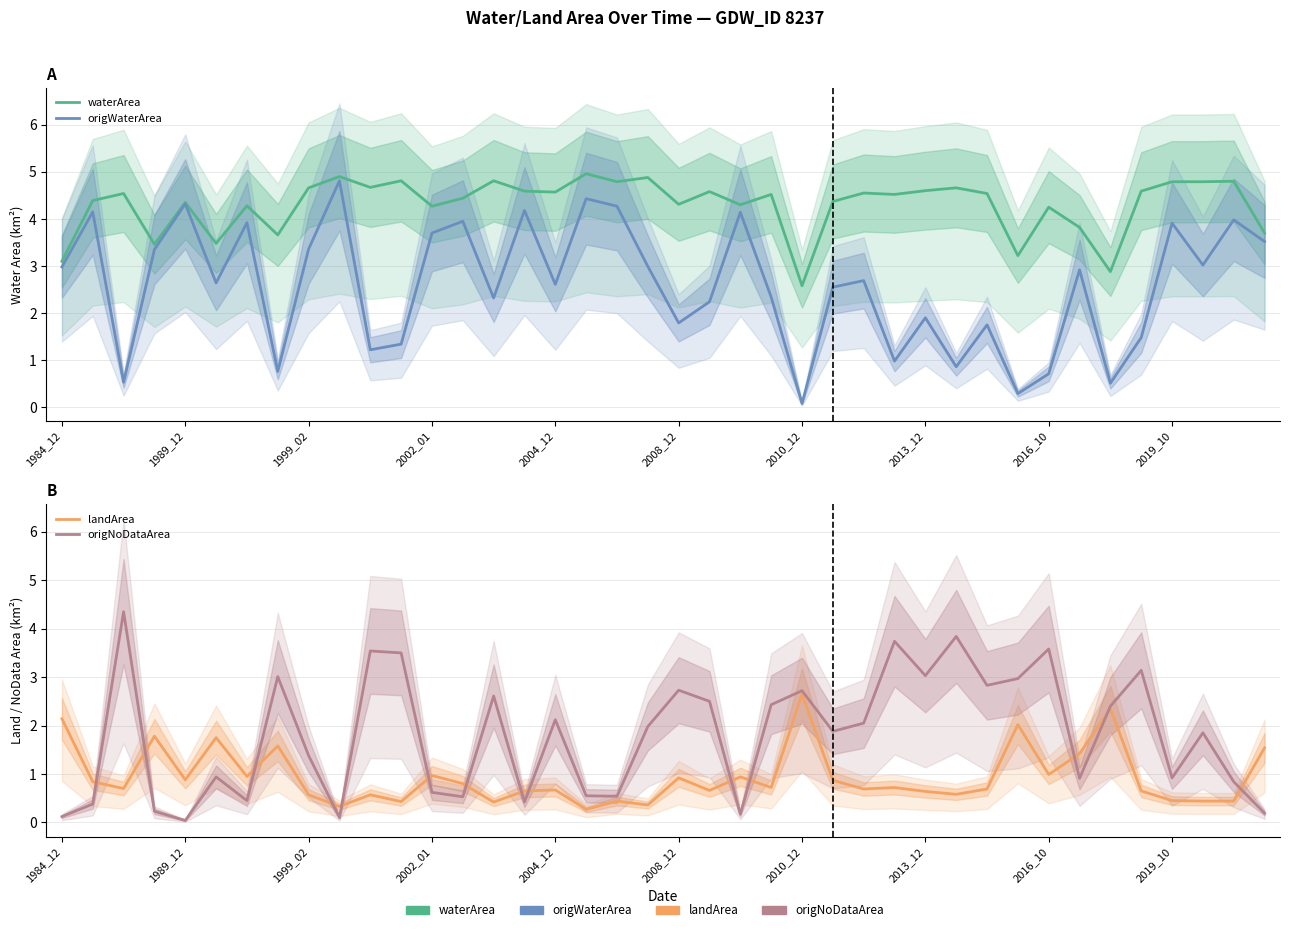

Is it true that origNoDataArea equals 4.7 at 2013_12?

False